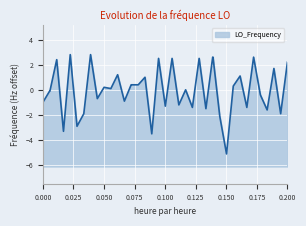

How many data points are above 0?

20